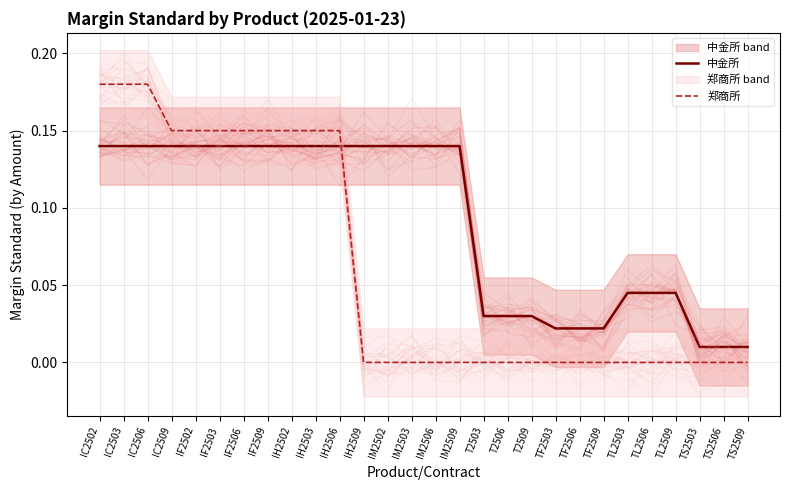

Reading right to left, what are all the values shown in this chart?

中金所: 0.0	0.0	0.0	0.0	0.0	0.0	0.0	0.0	0.0	0.0	0.0	0.0	0.1	0.1	0.1	0.1	0.1	0.1	0.1	0.1	0.1	0.1	0.1	0.1	0.1	0.1	0.1	0.1
郑商所: 0.0	0.0	0.0	0.0	0.0	0.0	0.0	0.0	0.0	0.0	0.0	0.0	0.0	0.0	0.0	0.0	0.0	0.1	0.1	0.1	0.1	0.1	0.1	0.1	0.1	0.2	0.2	0.2